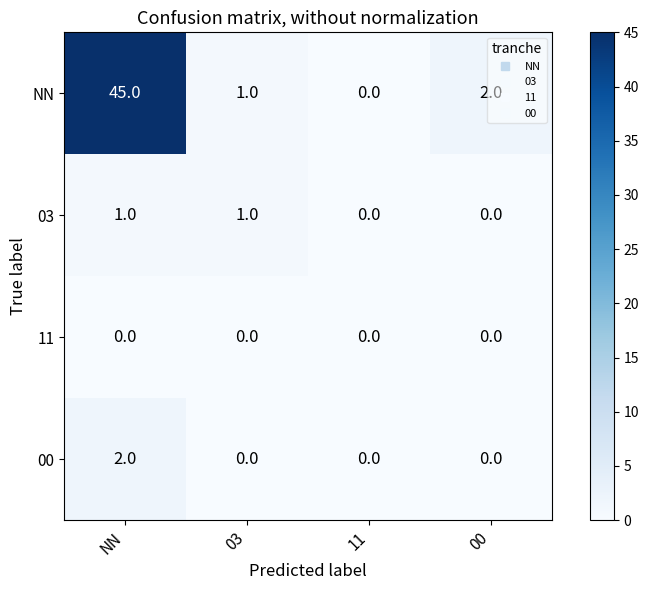

How many distinct data groups are displayed?

4